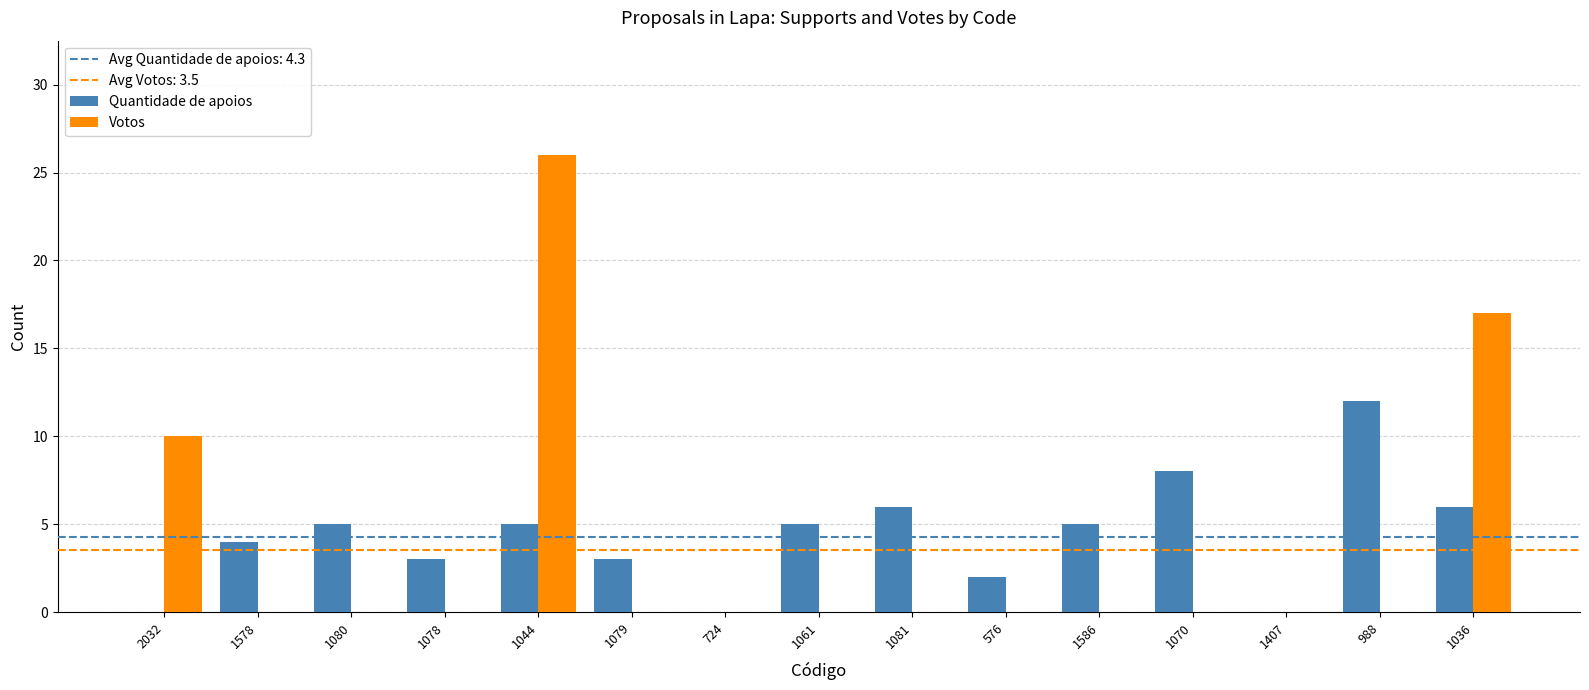

True or false: Votos has a value of 0 at 988.

True